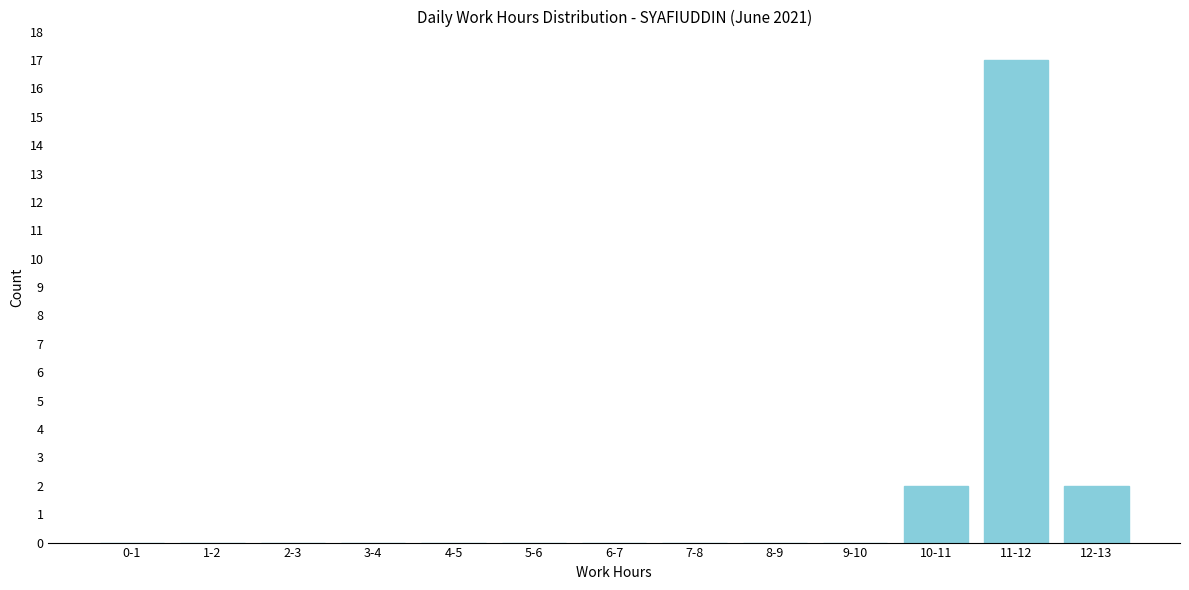

Reading right to left, transcribe all the data shown in this chart.

12-13=2	11-12=17	10-11=2	9-10=0	8-9=0	7-8=0	6-7=0	5-6=0	4-5=0	3-4=0	2-3=0	1-2=0	0-1=0